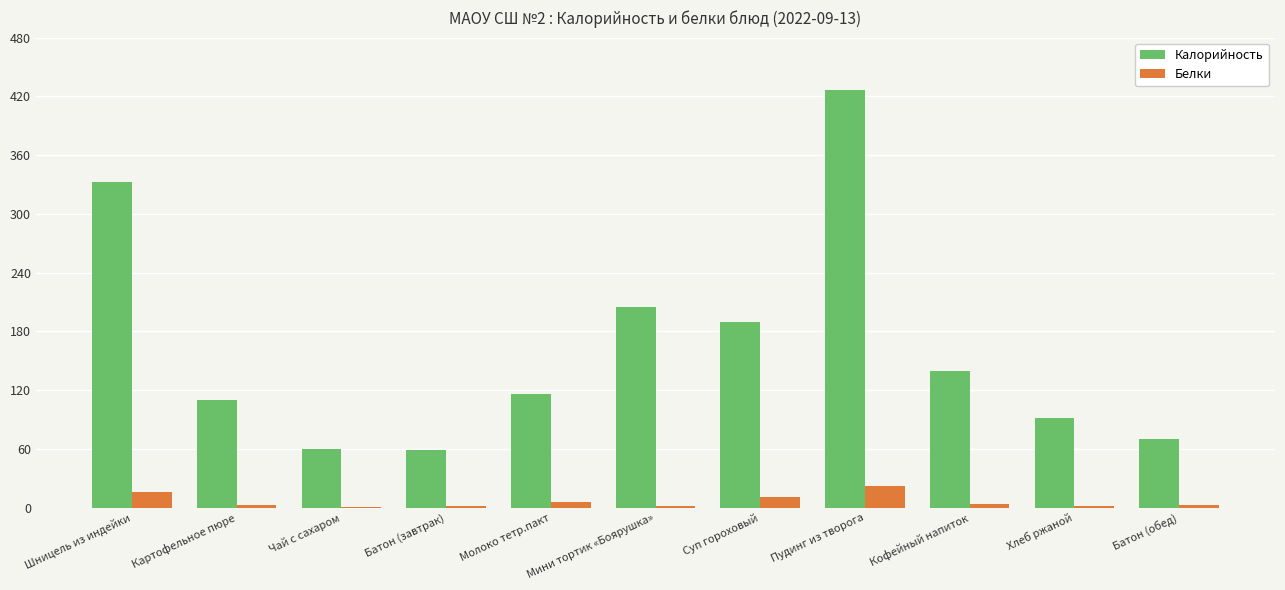

At which label does Калорийность first exceed 116?

Шницель из индейки